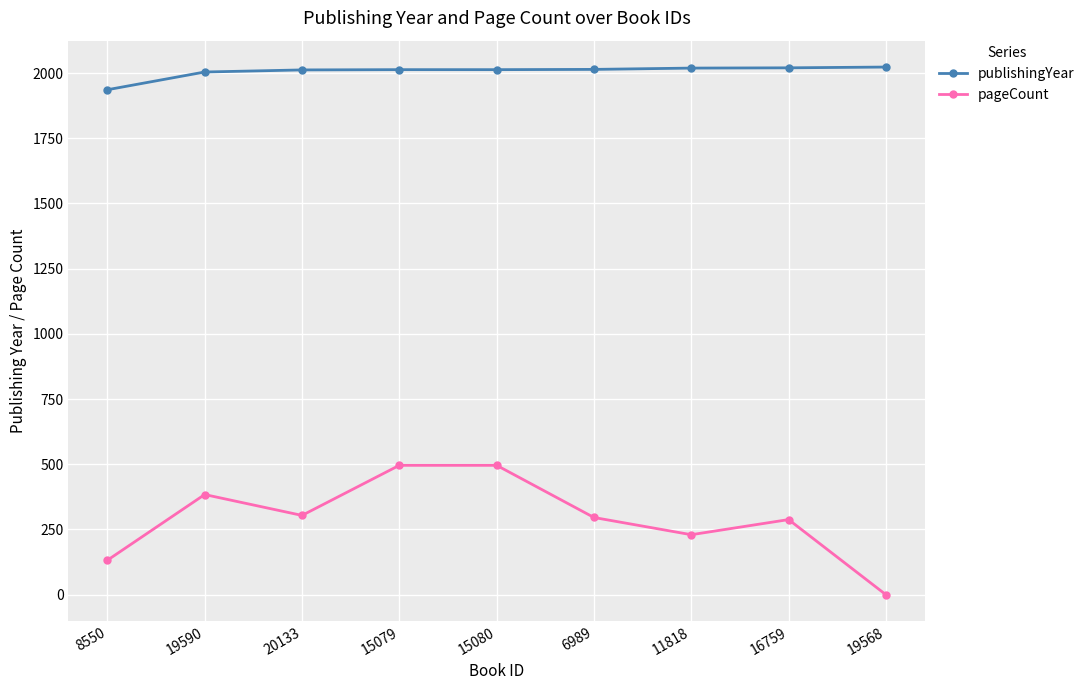

List the series in order of their peak value, lowest first.

pageCount, publishingYear